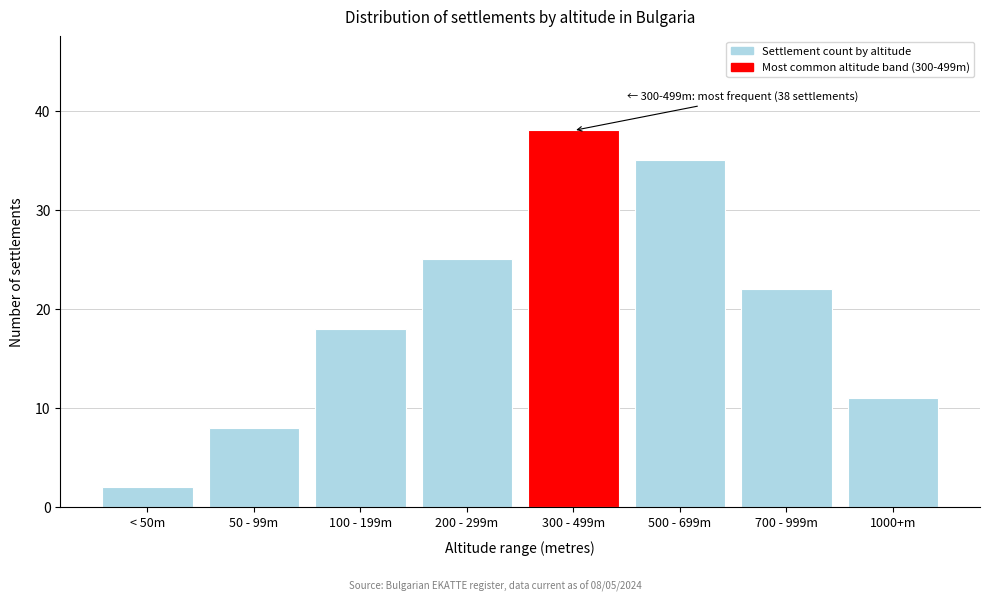

Reading right to left, what are all the values shown in this chart?

11	22	35	38	25	18	8	2